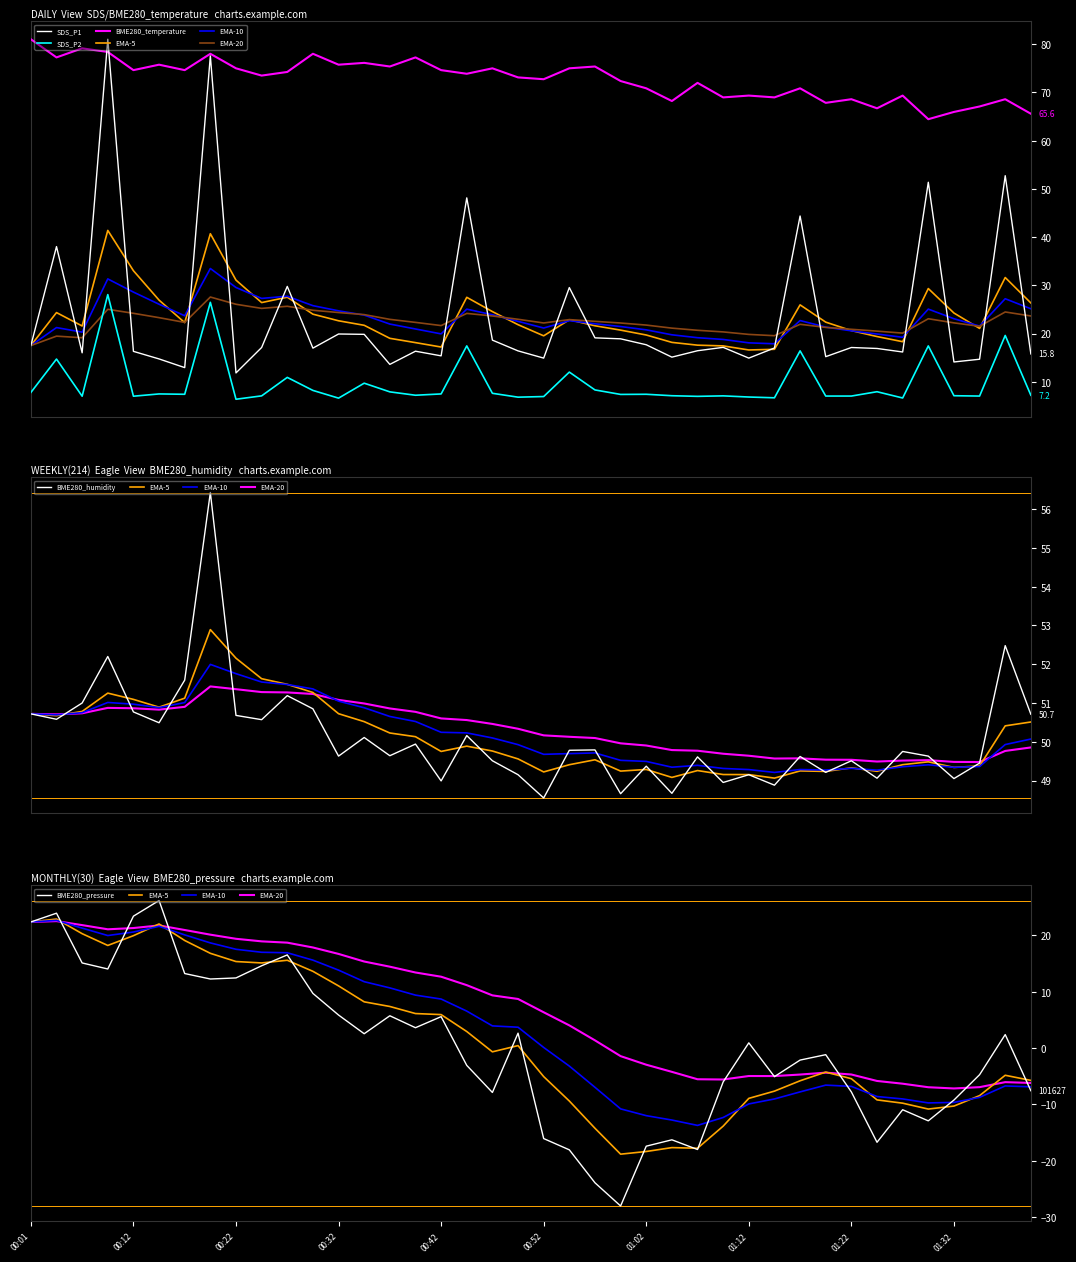

Which series has the largest range (max minus min)?

SDS_P1